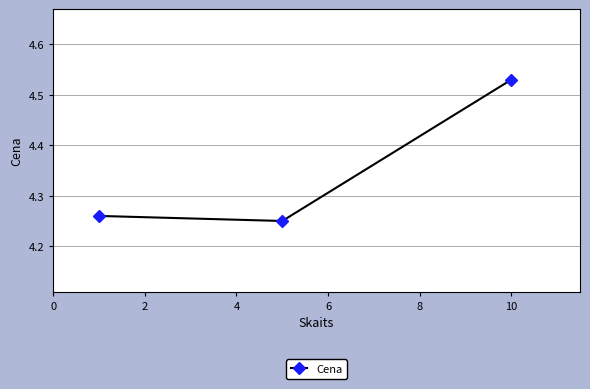

How many values are between 4 and 5?

3